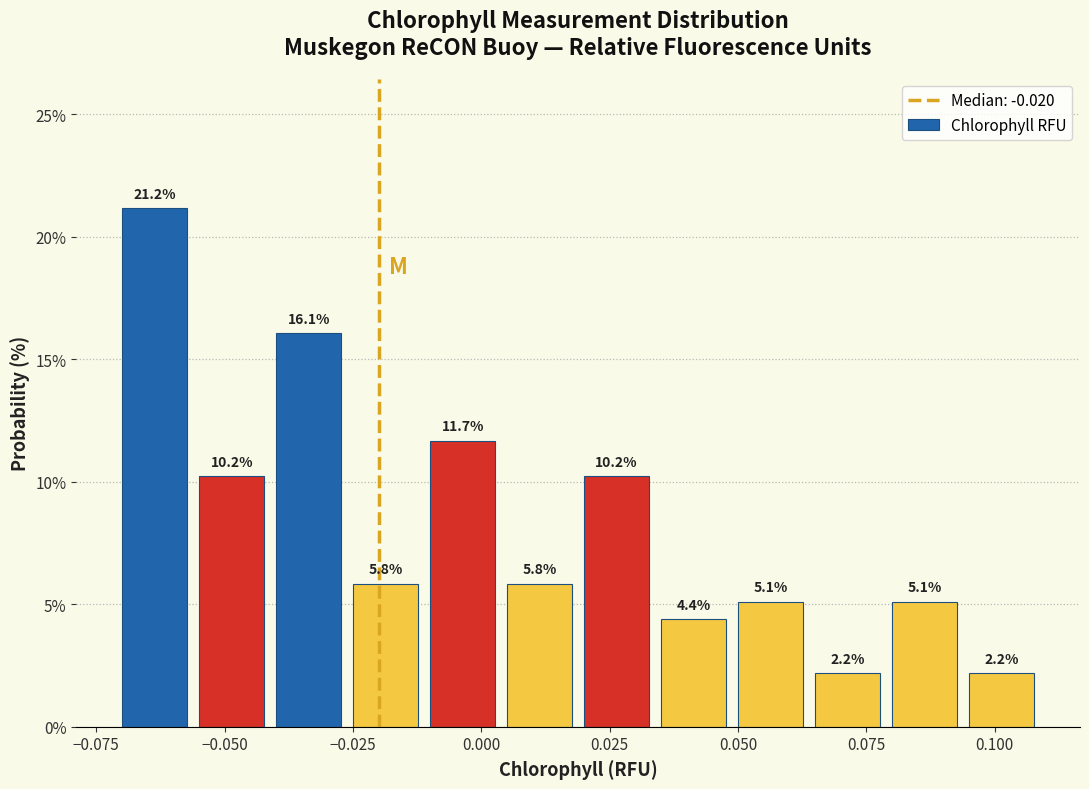

Around what value on the x-axis is the tallest bar? Give the approximate position of its centre, as read against the axis.

-0.065